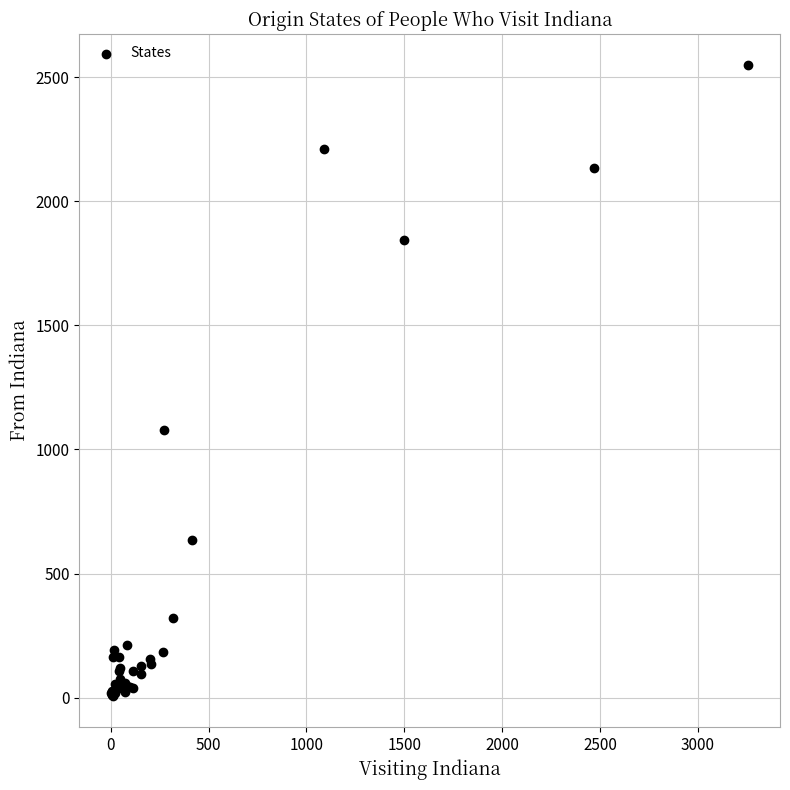

What Y value in the scatter plot is closest to 1278?

1077